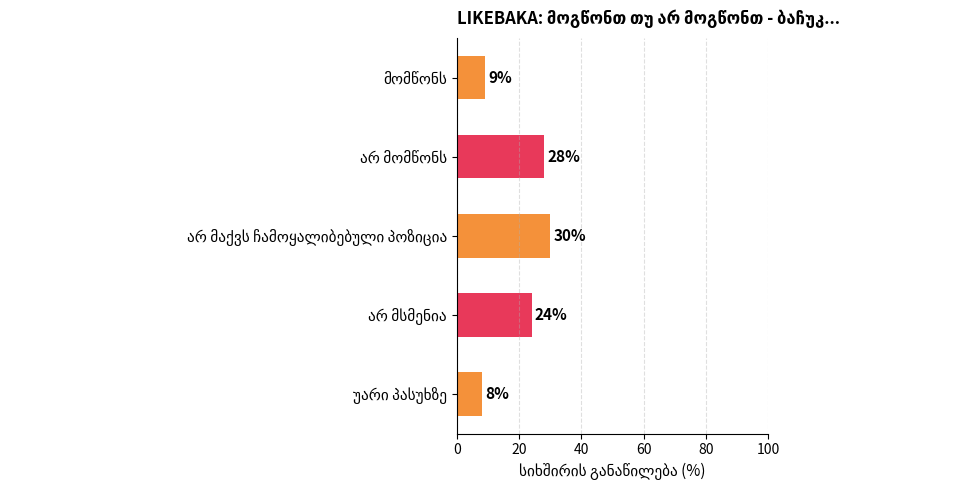

What is the sum of all values?

99